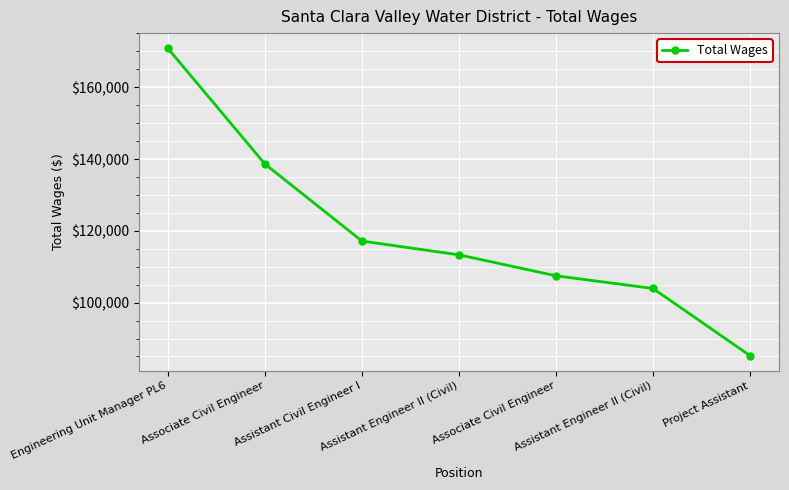

Is it true that the value at Assistant Civil Engineer I is 193589.3?

False